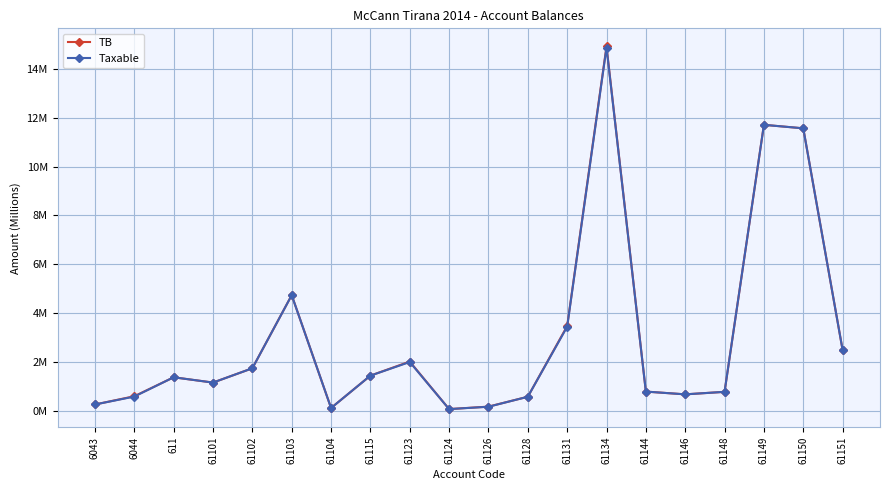

Is this an area chart (filled region under the line)?

No